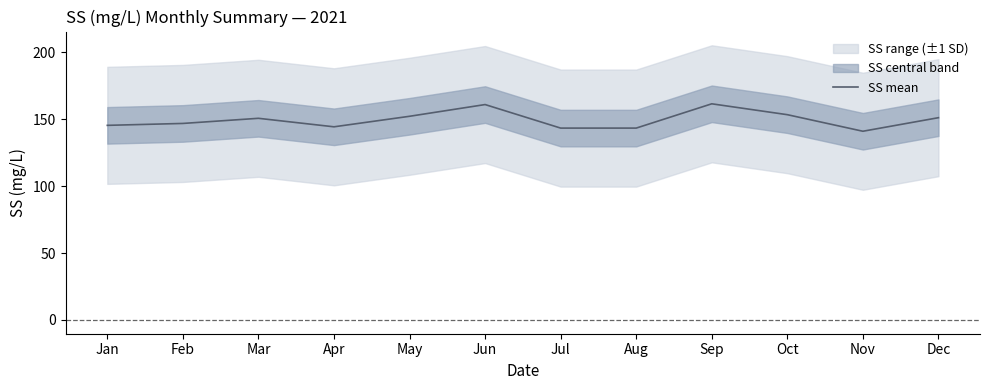

True or false: the data shows 251.7 at Oct.

False